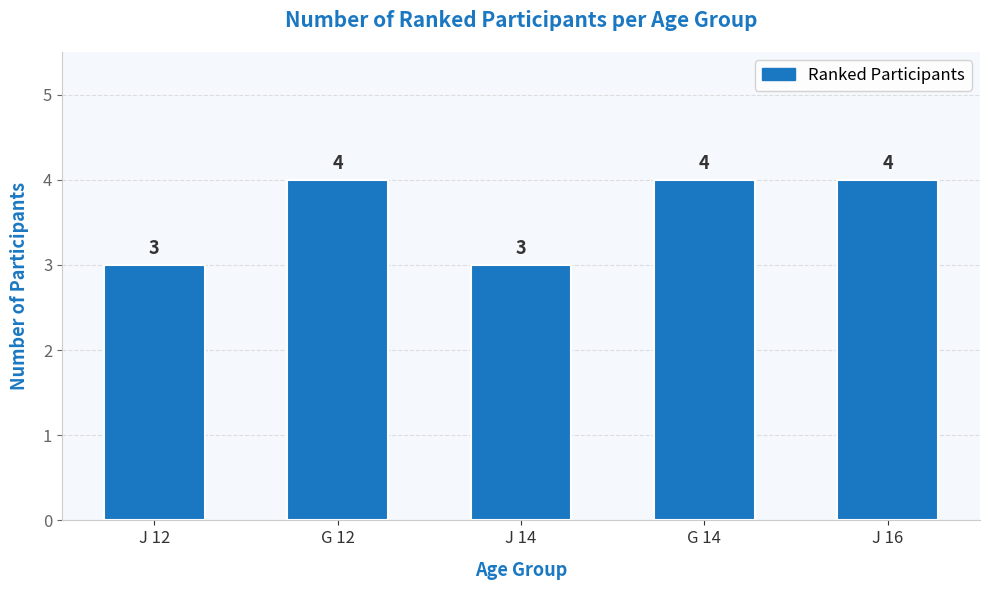

Is it true that the value at G 14 is 6?

False